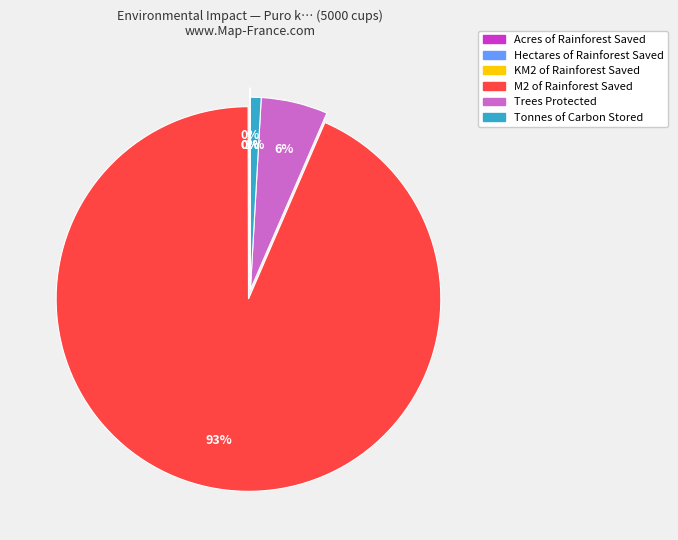

True or false: Trees Protected accounts for 6% of the total.

True